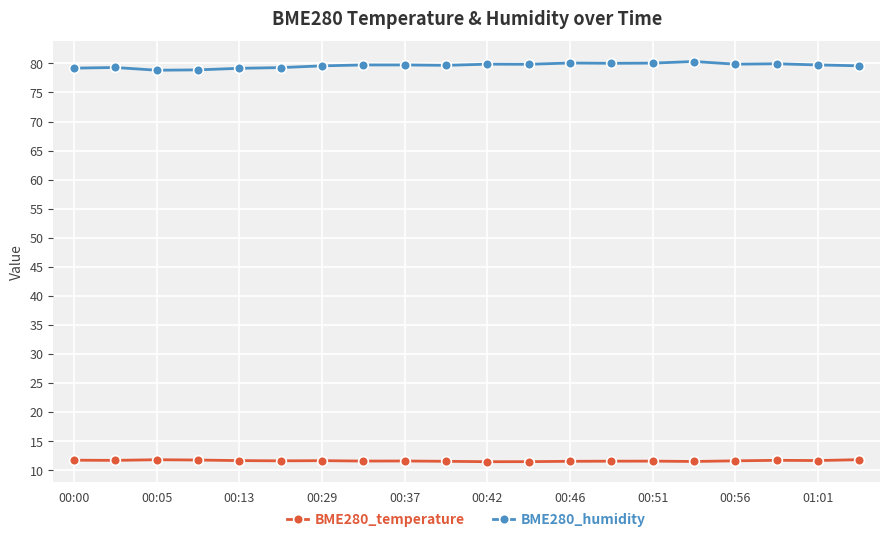

At how many categories does at least one series exceed 23?

20